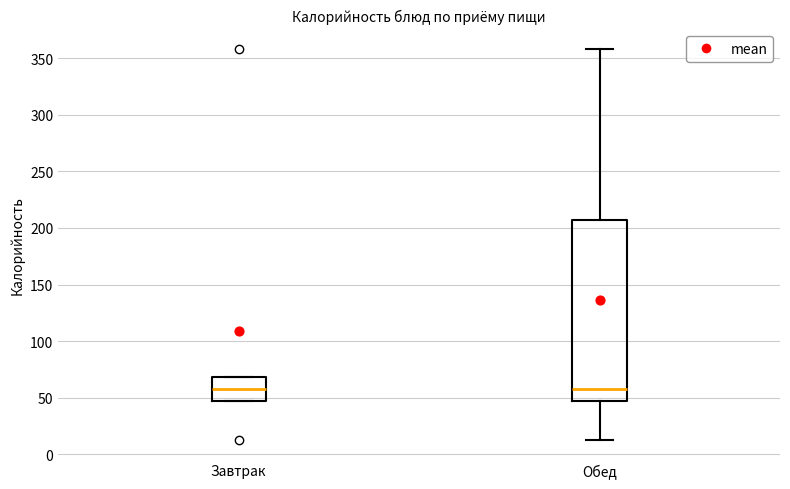

Reading left to right, transcribe this box plot: for each box, give where its median line is, the range the box spans, and where its two whiskers end, as read against the y-axis. The values are not printed on the chart, so give them approximately, as read against the axis.

Завтрак: median 60, box 45 to 70, whiskers 45 to 70
Обед: median 60, box 45 to 205, whiskers 15 to 360